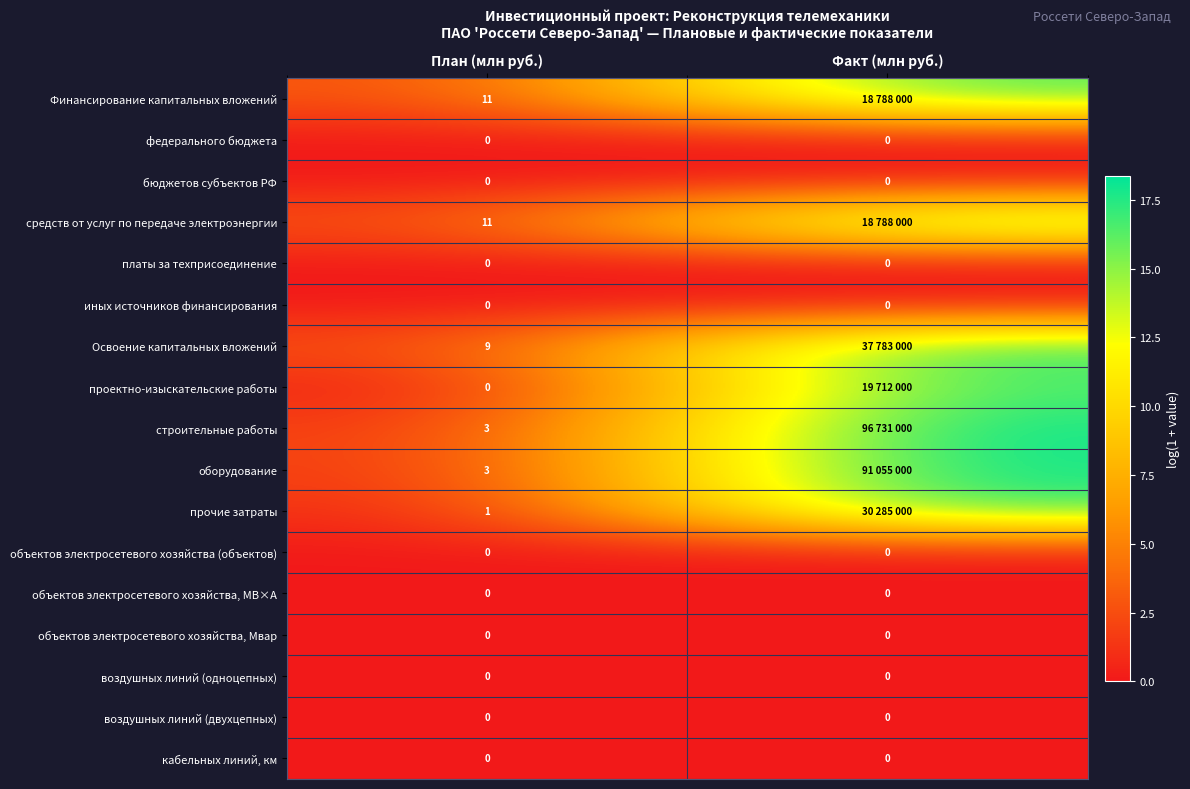

Is the value of объектов электросетевого хозяйства, МВ×А at План (млн руб.) greater than the value of строительные работы at План (млн руб.)?

No